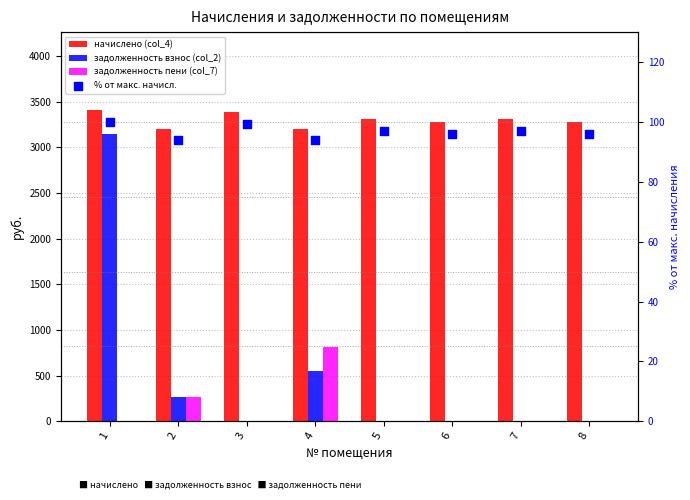

Which series reaches the minimum Y coordinate?

задолженность взнос (col_2)